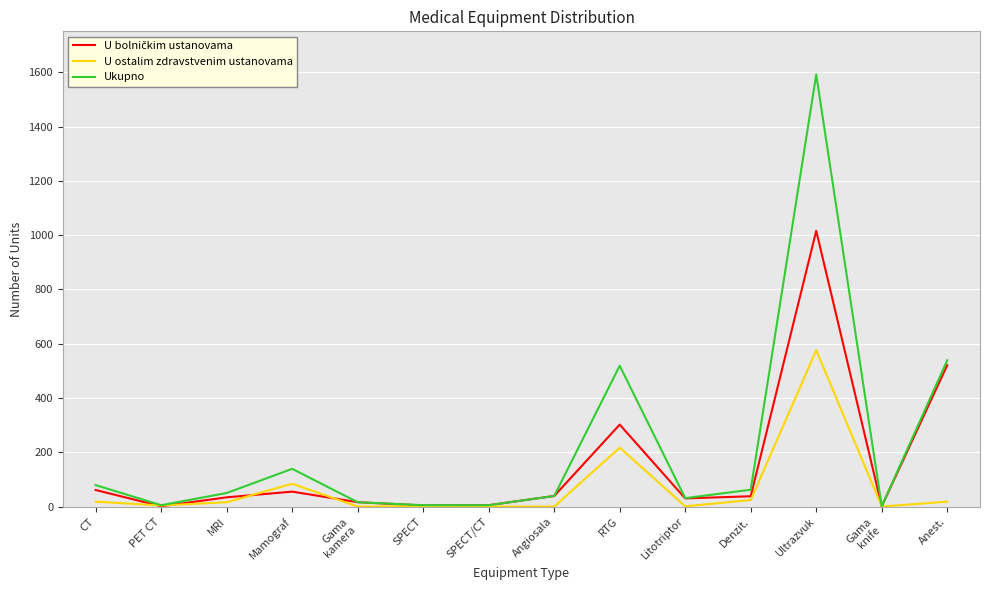

Which series has the largest total across all categories?

Ukupno